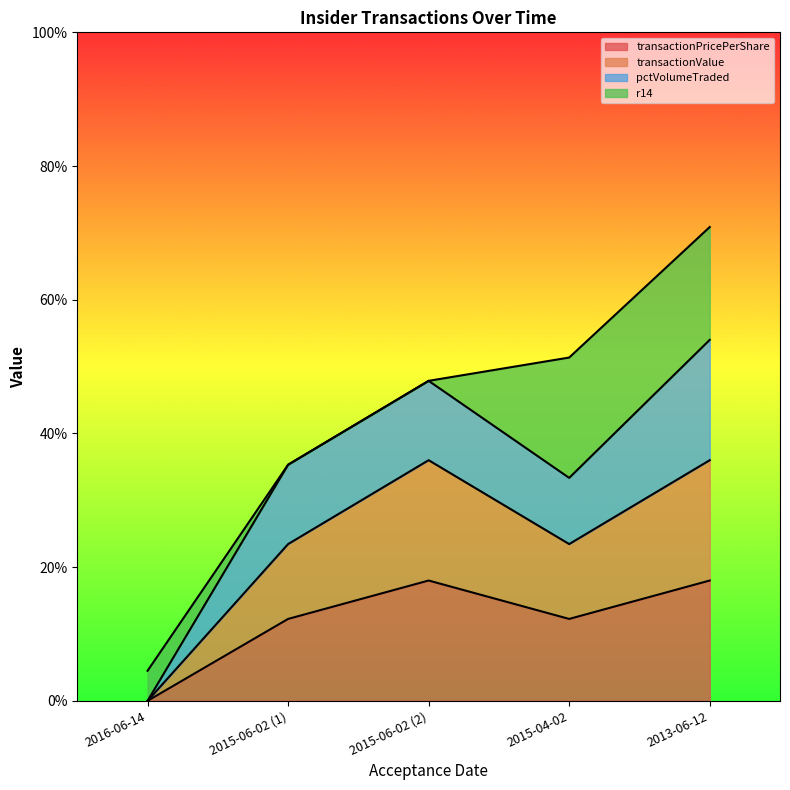

Between 2015-06-02 (1) and 2015-06-02 (2), which series saw the biggest shift?

transactionValue